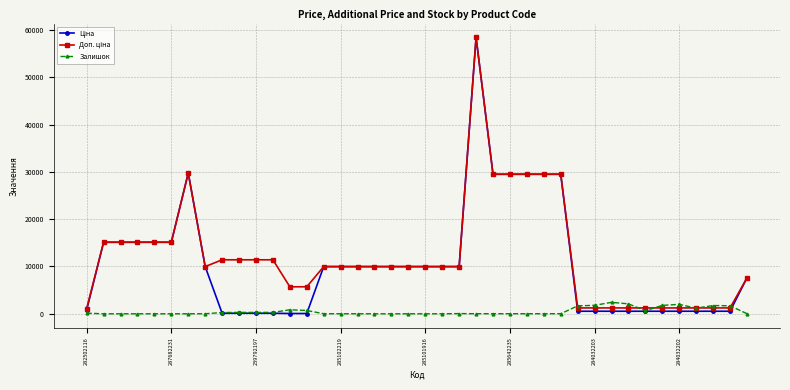

True or false: Ціна has more than 2 interior local peaks.

False